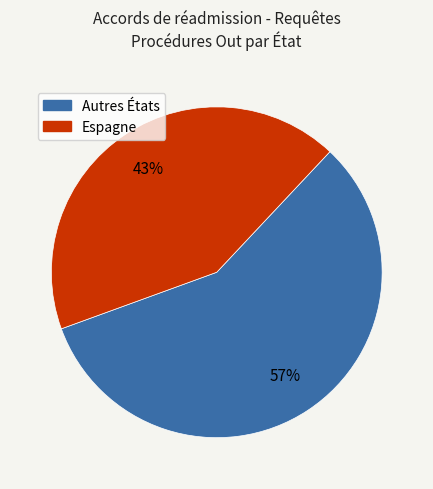

To the nearest percent, what is the average slice percentage?

50%